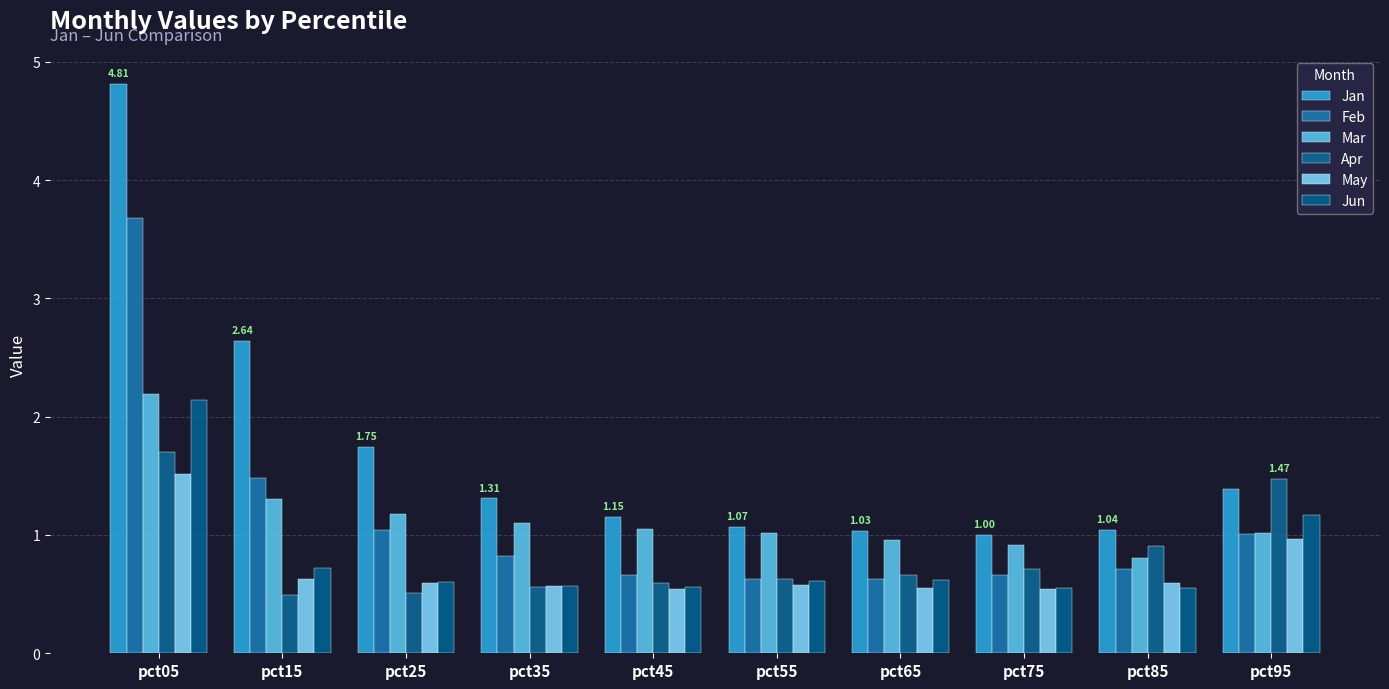

What is the value of the Jan bar at the 5th from the left?

1.2